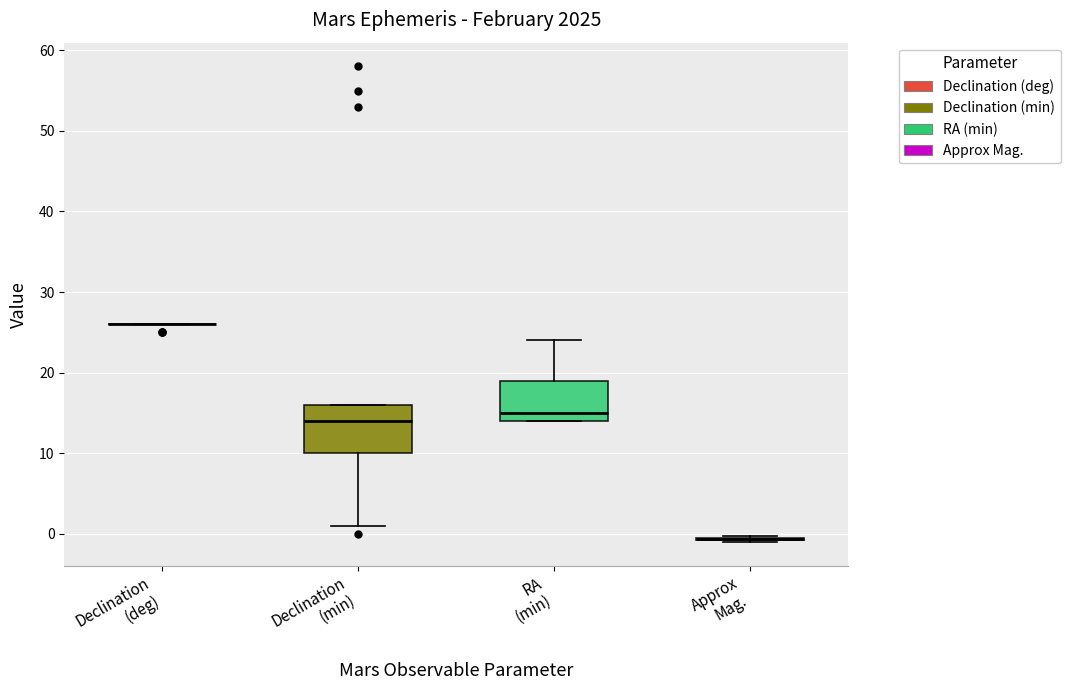

Reading left to right, read every box against the y-axis: the position of its median line, the range the box covers, and the ends of its whiskers. The values are not printed on the chart, so give them approximately, as read against the axis.

Declination (deg): box collapsed to a line at 26, whiskers 26 to 26
Declination (min): median 14, box 10 to 16, whiskers 1 to 16
RA (min): median 15, box 14 to 19, whiskers 14 to 24
Approx Mag.: box collapsed to a line at -1, whiskers -1 to 0